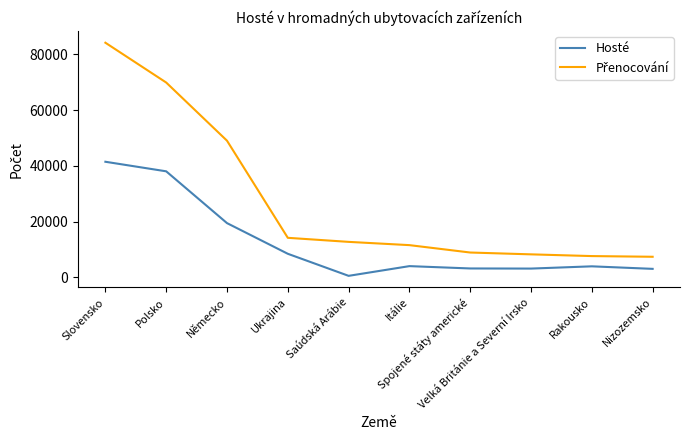

What is the smallest value displayed?

574